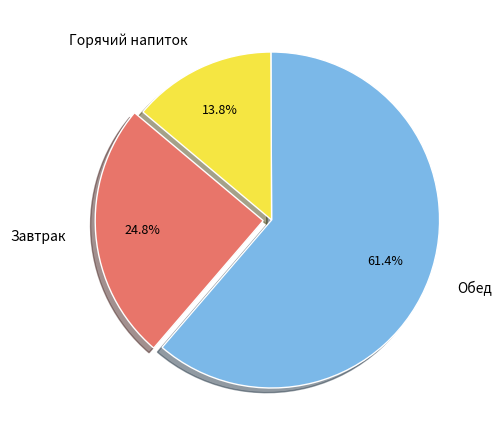

Combined, do Горячий напиток and Обед account for over 50%?

Yes